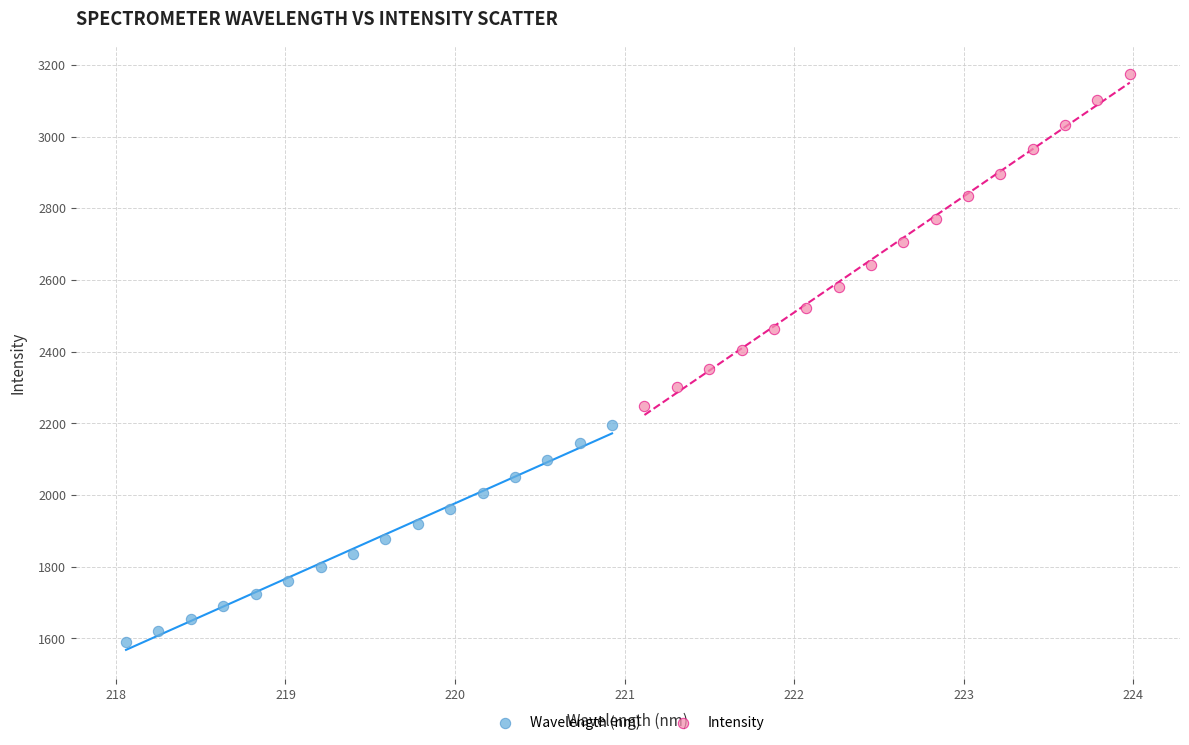

Which series has the largest Y range (max minus min)?

Intensity